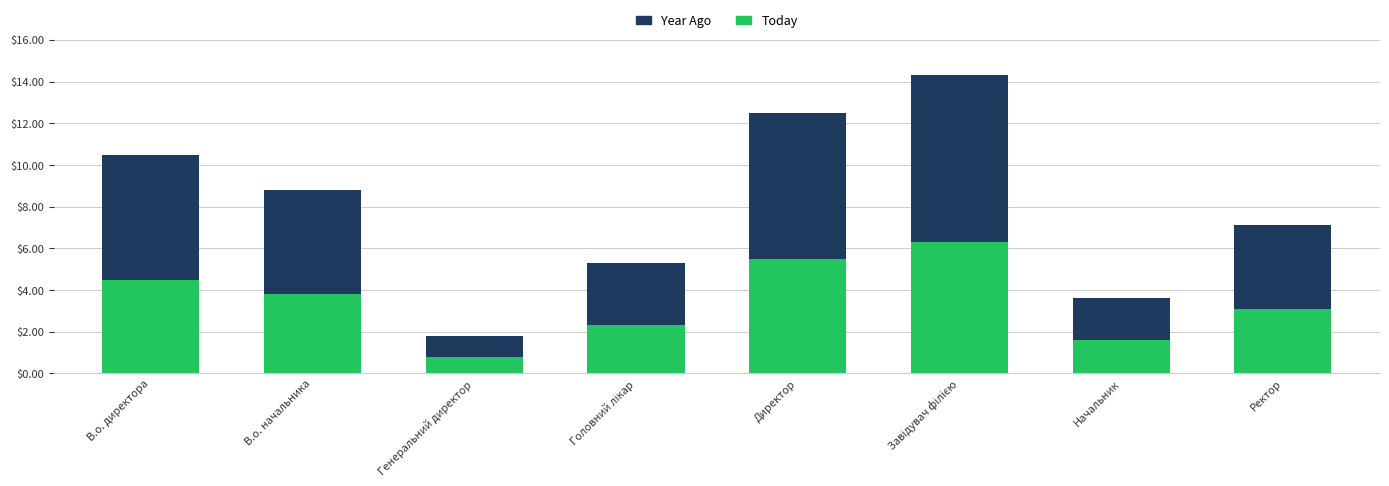

What is the sum of the Today values at В.о. директора and В.о. начальника?

8.3